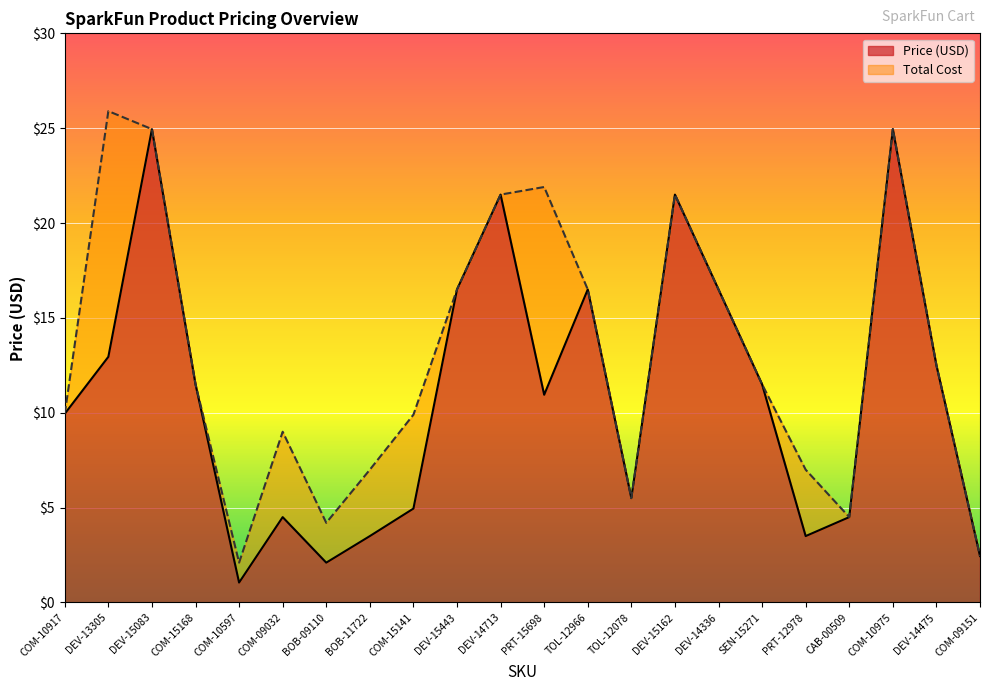

What is the lowest value of the Total Cost series?

2.1